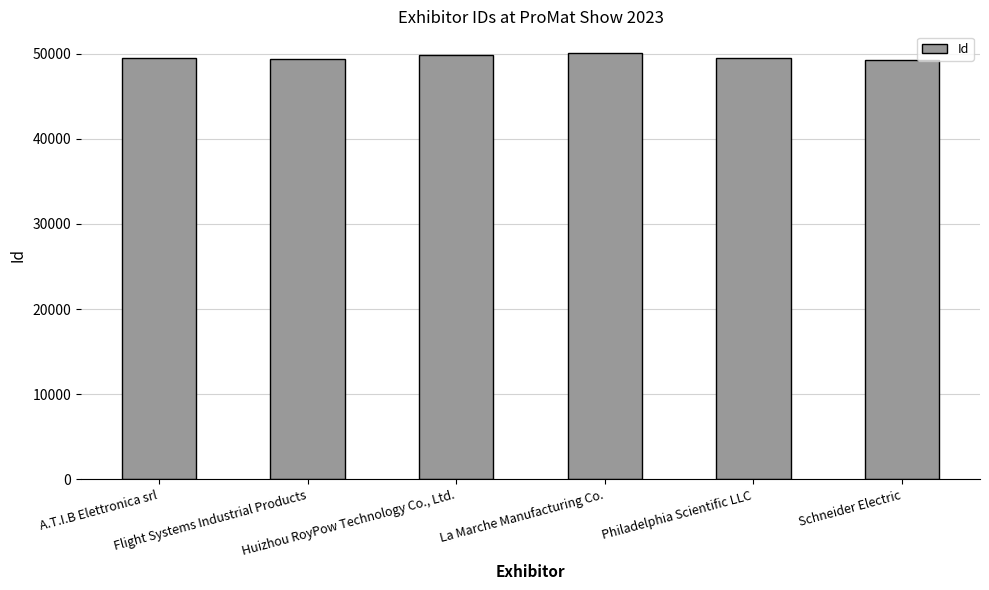

List the labels in order of value, largest first.

La Marche Manufacturing Co., Huizhou RoyPow Technology Co., Ltd., A.T.I.B Elettronica srl, Philadelphia Scientific LLC, Flight Systems Industrial Products, Schneider Electric